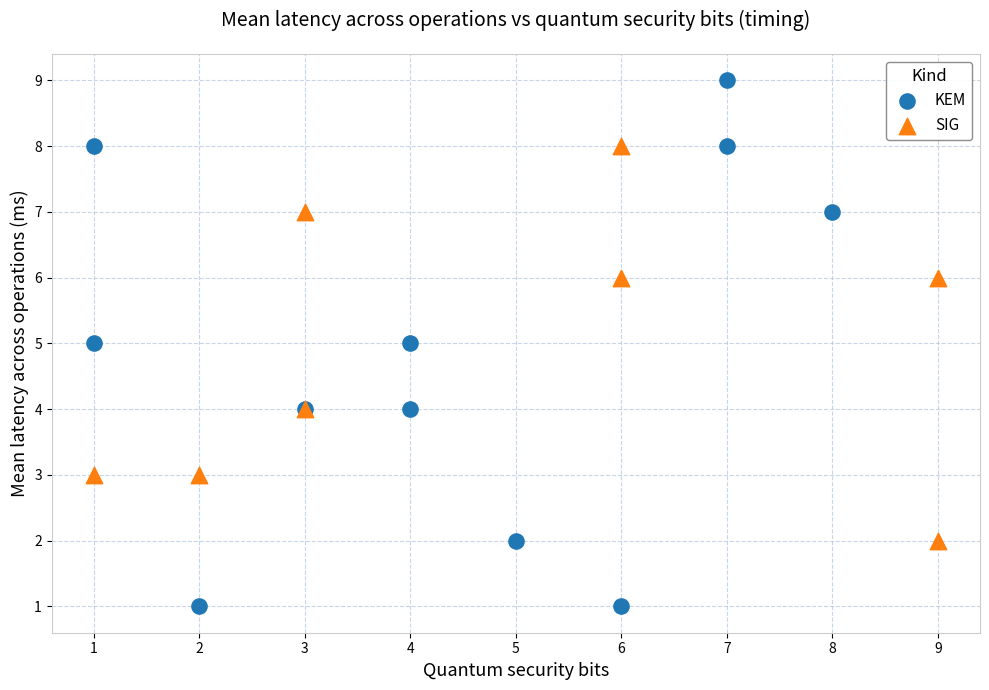

Which series contains the lowest Y value?

KEM